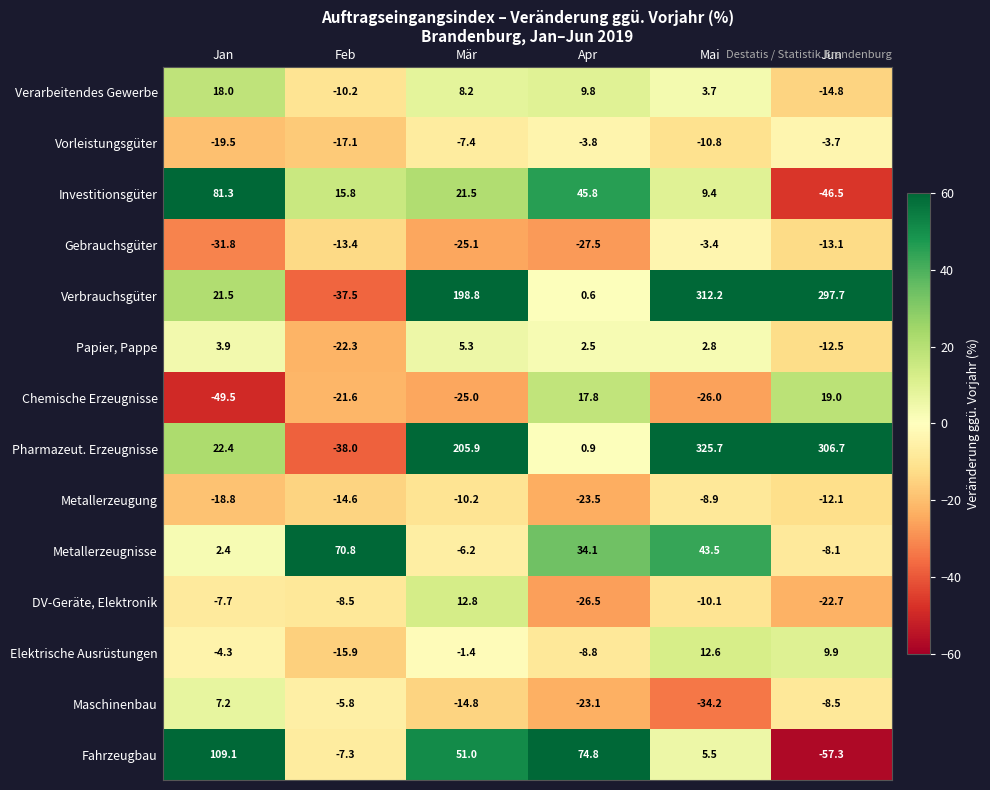

List the labels in order of Verarbeitendes Gewerbe value, largest first.

Jan, Apr, Mär, Mai, Feb, Jun